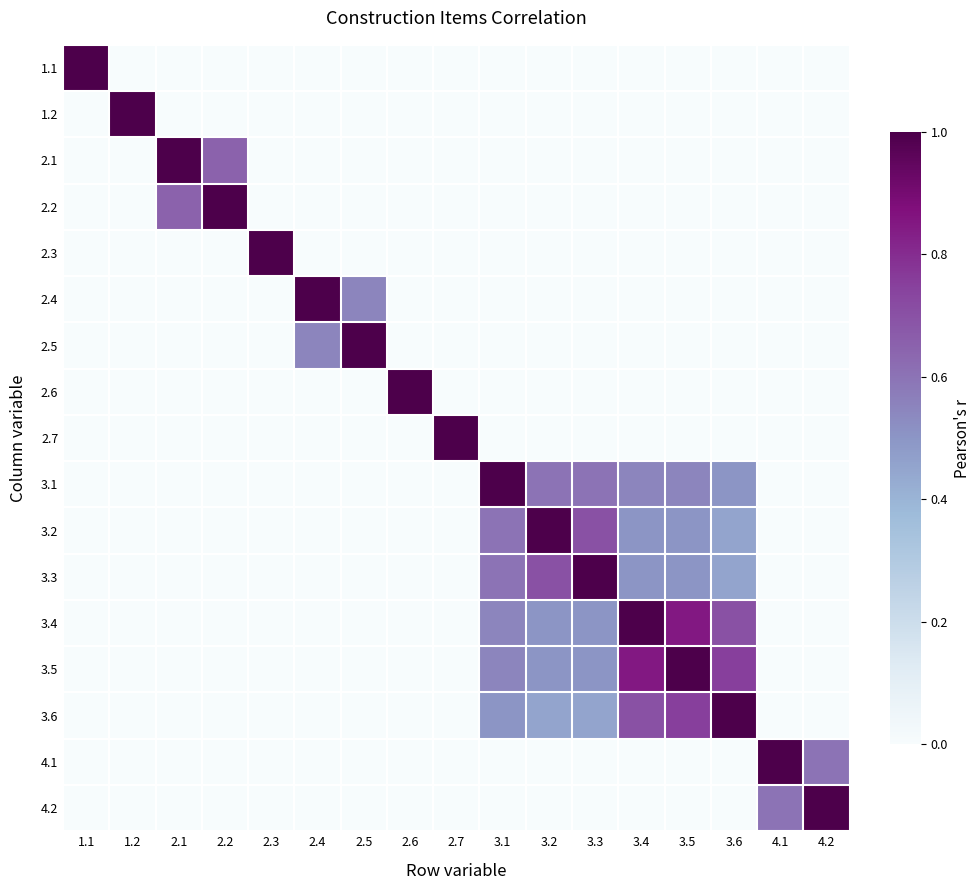

Which category has the lowest value across all series?

1.2